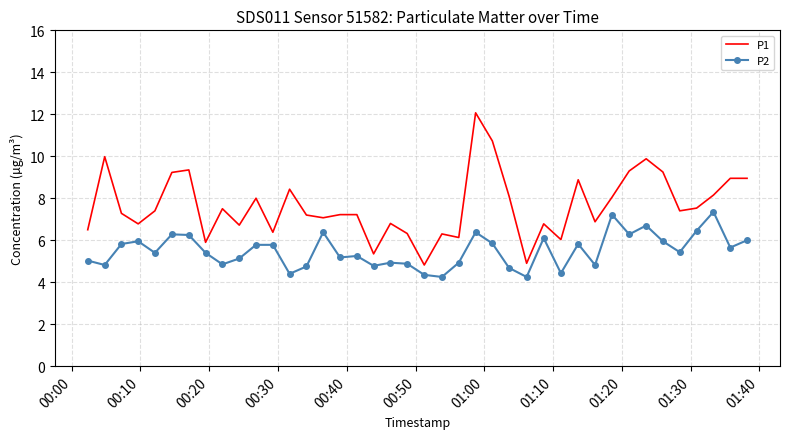

Count the number of data series in this chart.

2